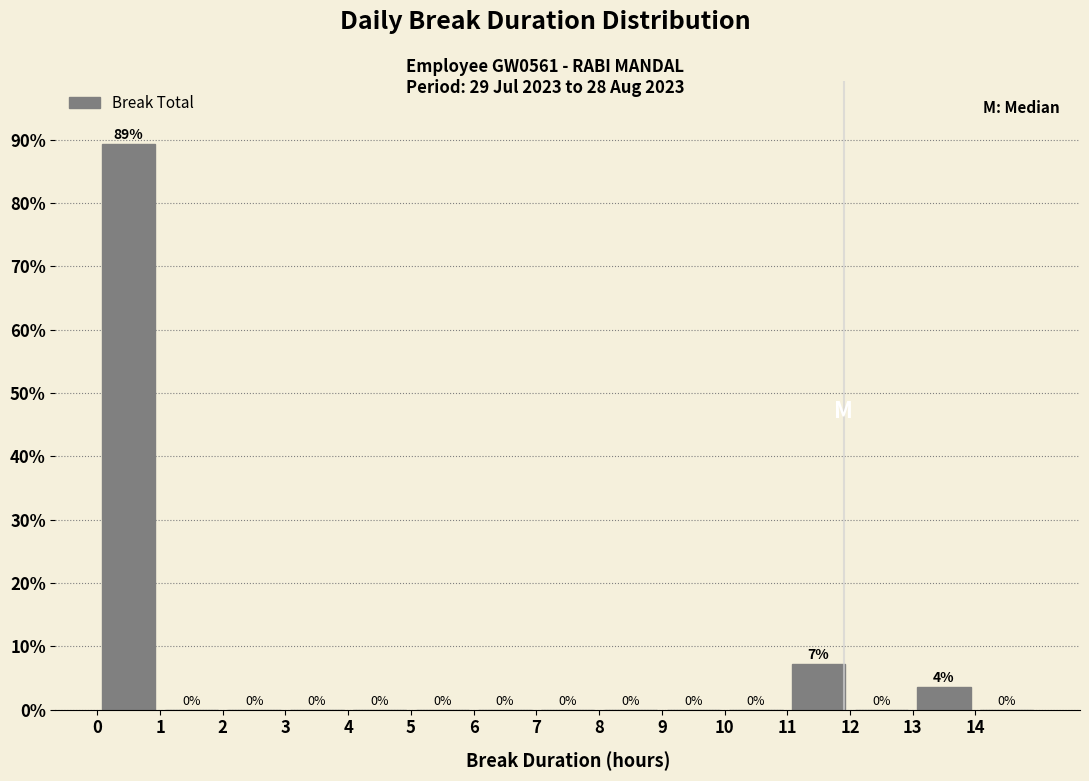

Which range on the x-axis has the tallest bar?

0 to 1